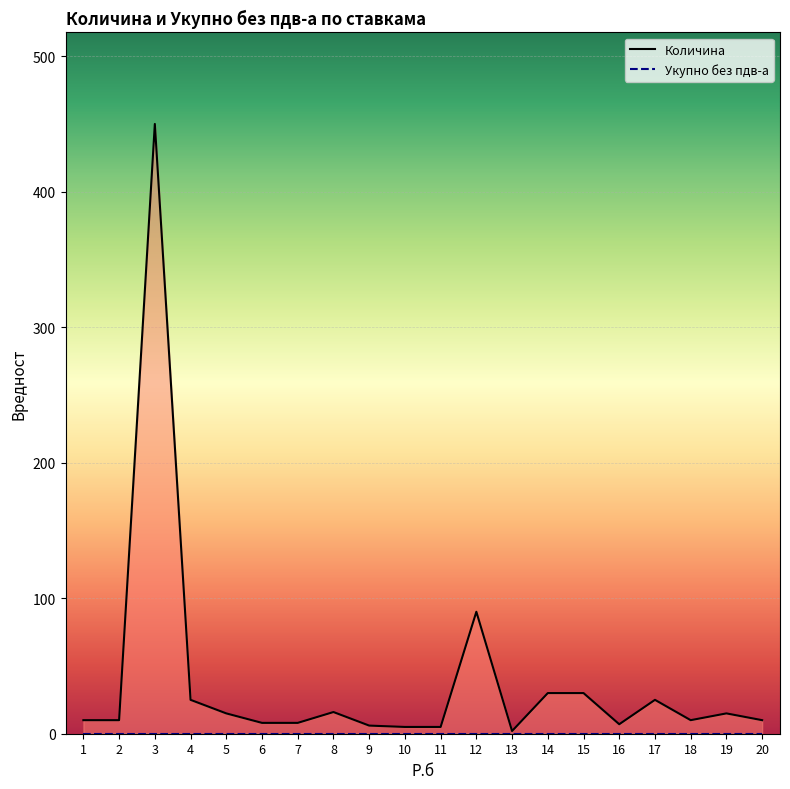

Rank the series by their average value, from highest to lowest.

Количина, Укупно без пдв-а